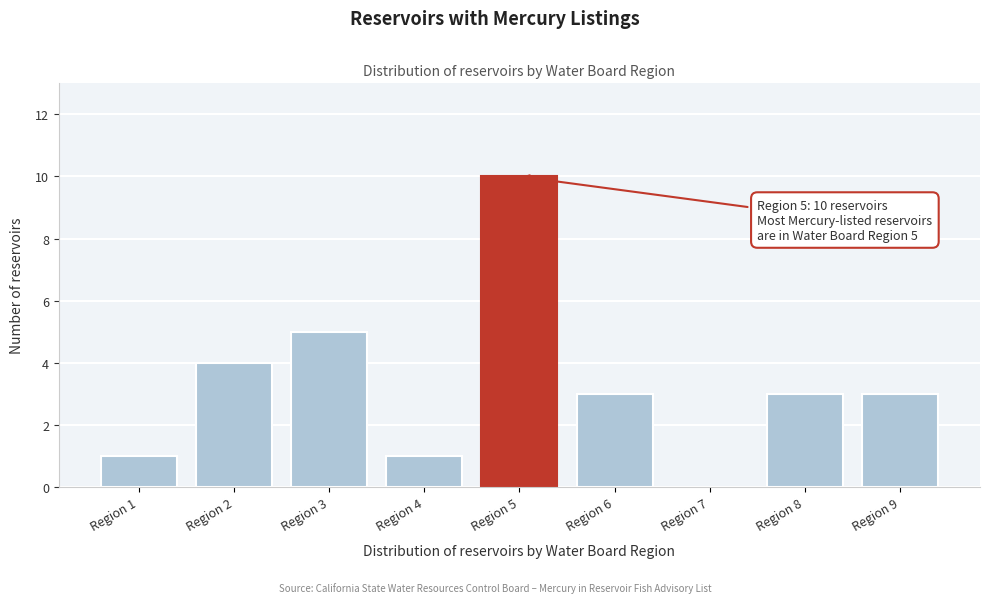

Reading left to right, extract all data points from this chart.

Region 1=1	Region 2=4	Region 3=5	Region 4=1	Region 5=10	Region 6=3	Region 7=0	Region 8=3	Region 9=3